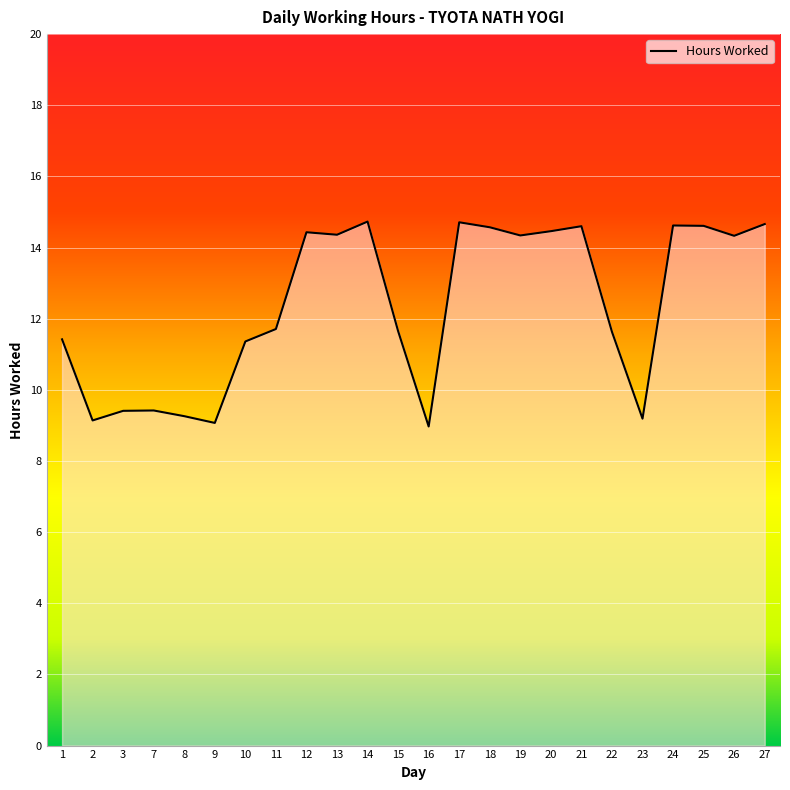

The chart shows a value of 14.7 at 17. True or false?

True